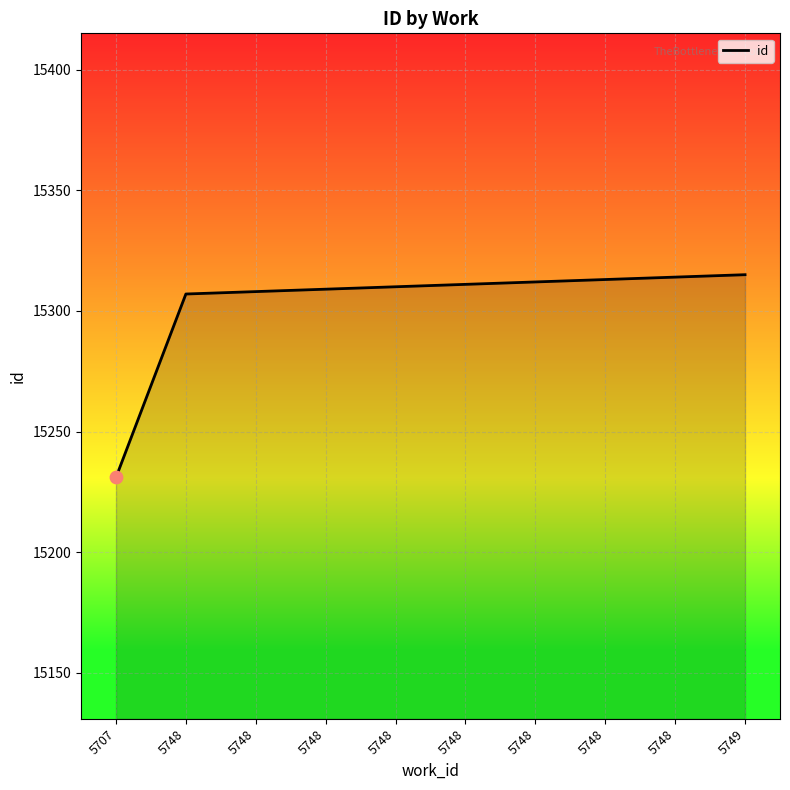

What is the ratio of the value at 5748 to the value at 5707?

1.0